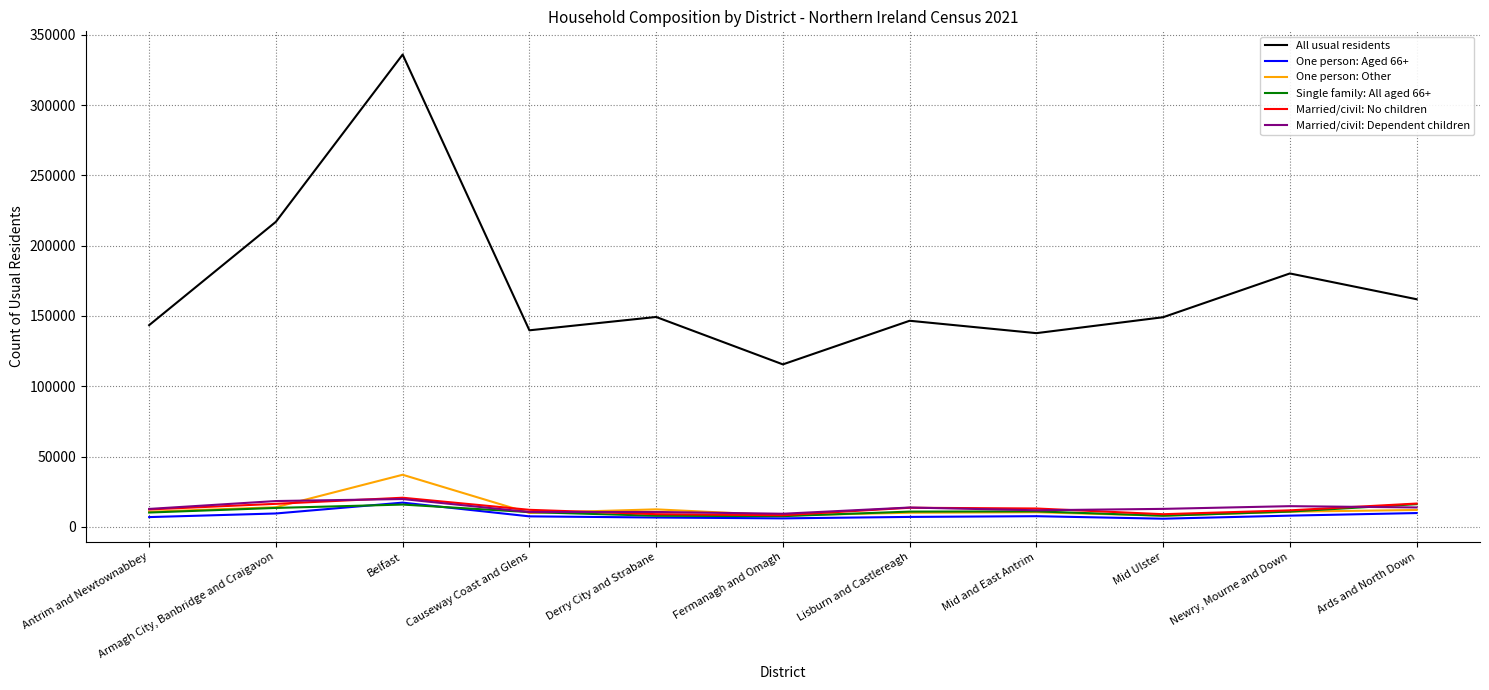

True or false: One person: Aged 66+ and All usual residents cross at least once.

False